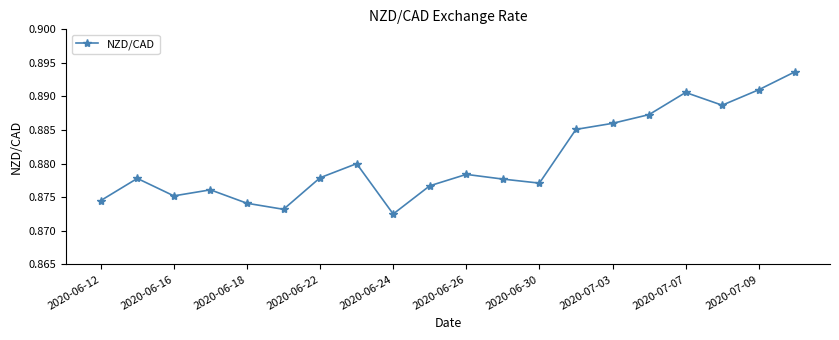

How many lines are shown in the chart?

1